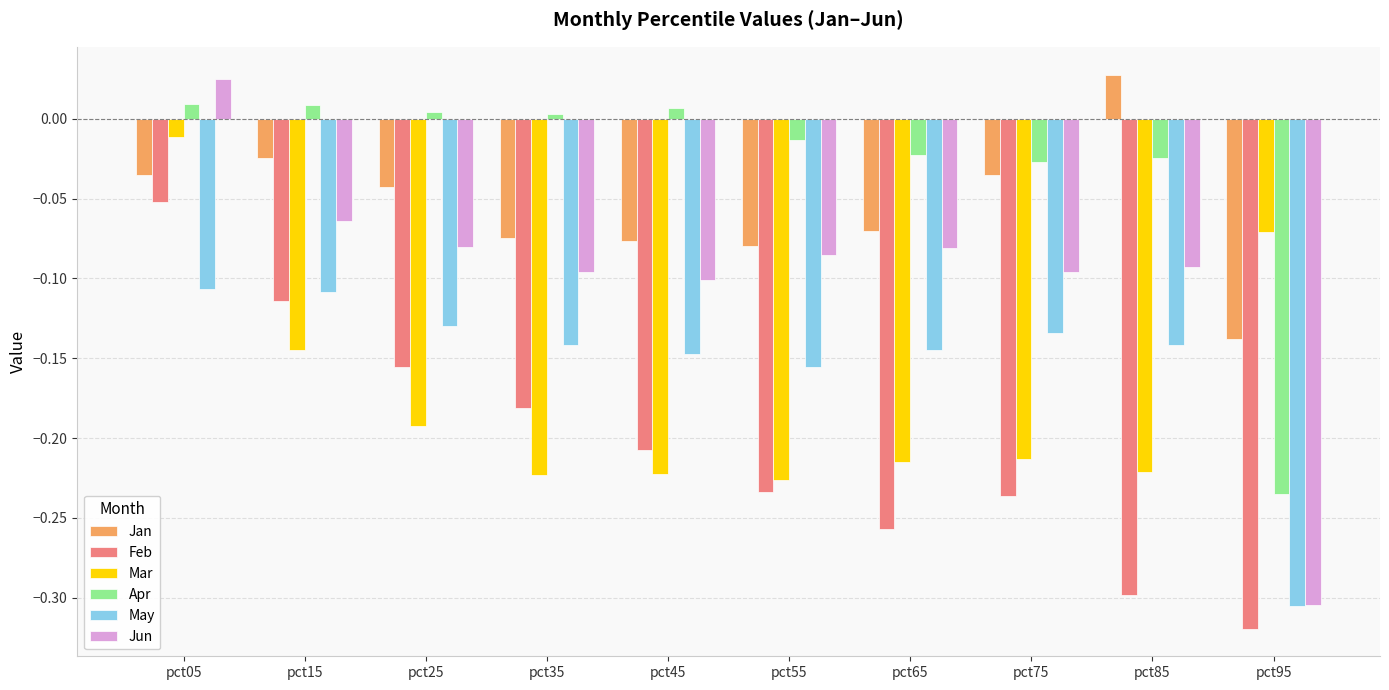

Does the chart contain stacked bars?

No